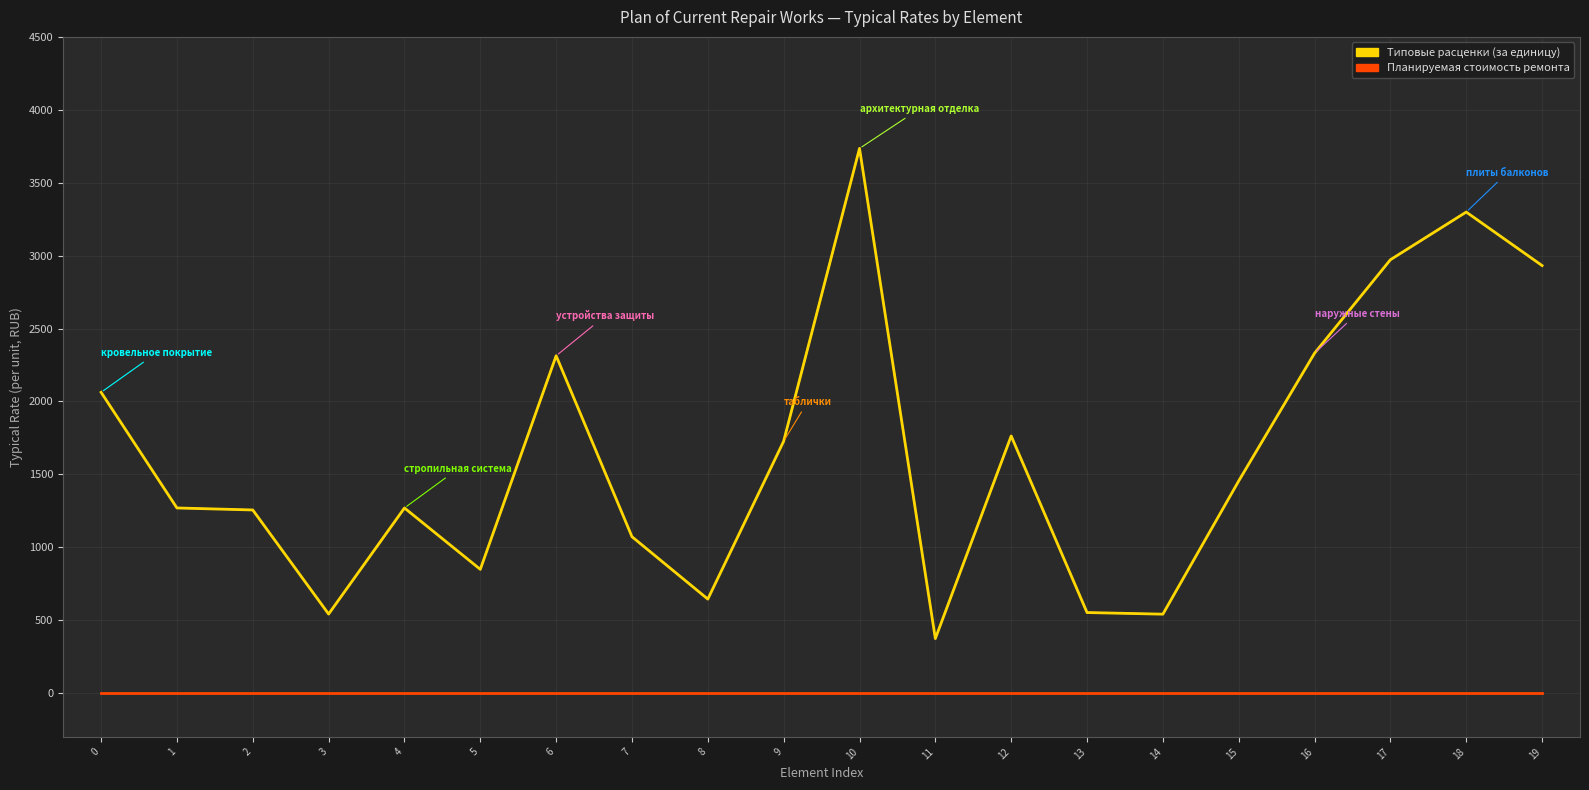

Count the number of data series in this chart.

2